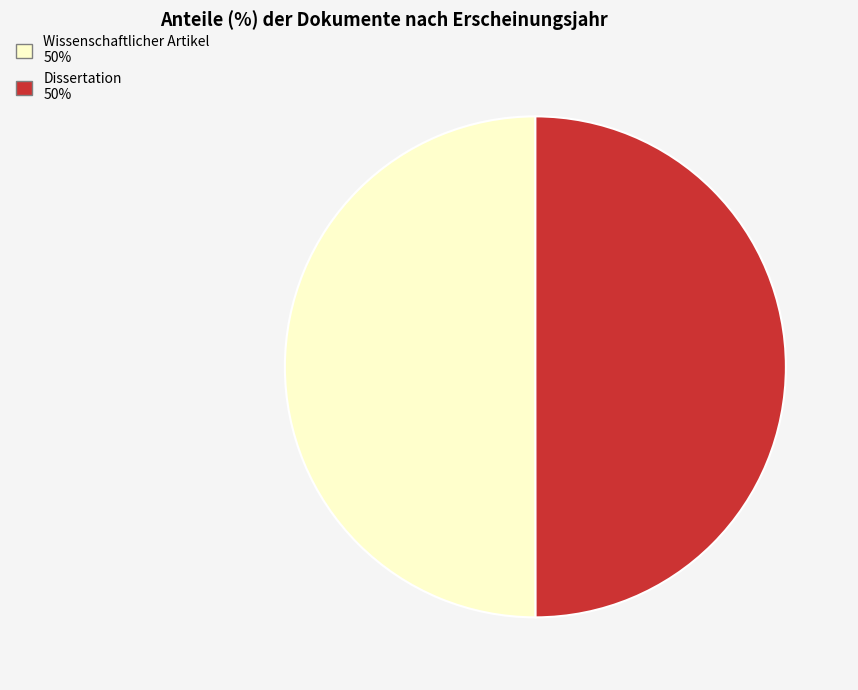

Count the number of slices in the pie.

2